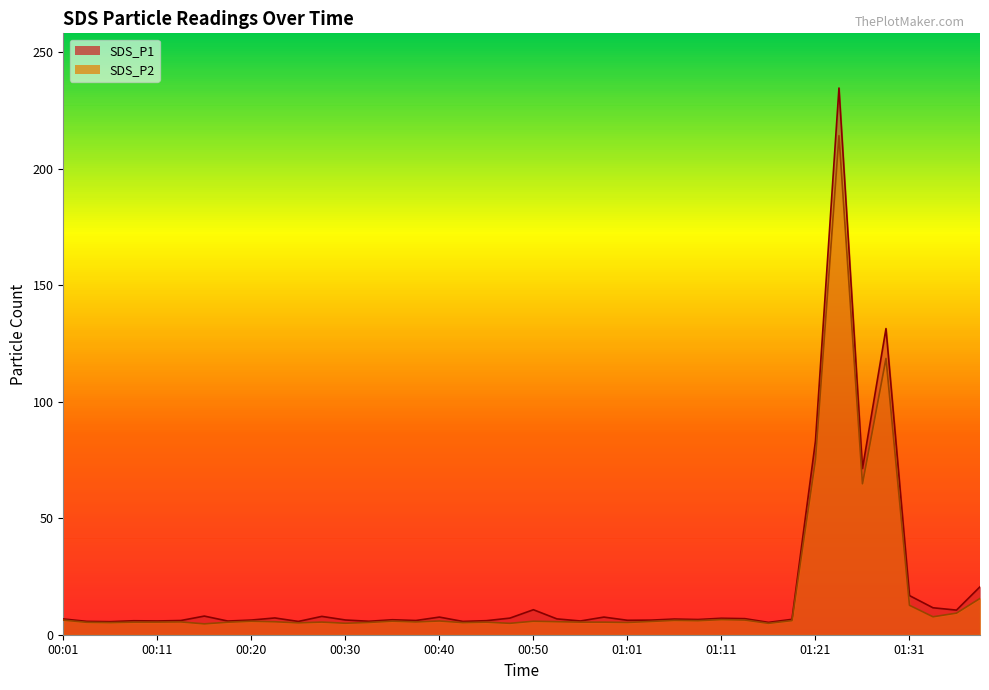

Reading left to right, list all the values displayed in this chart.

SDS_P1: 00:01=6.8	00:03=5.7	00:06=5.6	00:08=6.0	00:11=5.9	00:13=6.1	00:15=8.0	00:18=5.9	00:20=6.3	00:23=7.2	00:25=5.7	00:28=7.9	00:30=6.3	00:32=5.8	00:35=6.4	00:37=6.1	00:40=7.6	00:42=5.7	00:45=6.0	00:47=7.1	00:50=10.7	00:53=6.8	00:56=5.9	00:58=7.6	01:01=6.2	01:03=6.3	01:06=6.7	01:08=6.5	01:11=7.1	01:13=6.9	01:15=5.3	01:18=6.6	01:21=83.1	01:24=234.7	01:26=71.3	01:29=131.4	01:31=16.8	01:34=11.6	01:36=10.6	01:39=20.6
SDS_P2: 00:01=6.3	00:03=5.3	00:06=5.2	00:08=5.4	00:11=5.4	00:13=5.5	00:15=4.7	00:18=5.4	00:20=5.8	00:23=5.6	00:25=5.1	00:28=5.4	00:30=4.9	00:32=5.3	00:35=5.8	00:37=5.5	00:40=5.9	00:42=5.2	00:45=5.4	00:47=4.9	00:50=5.8	00:53=5.6	00:56=5.4	00:58=5.4	01:01=5.3	01:03=5.7	01:06=6.2	01:08=6.0	01:11=6.5	01:13=6.3	01:15=4.9	01:18=6.1	01:21=75.1	01:24=214.2	01:26=64.8	01:29=118.6	01:31=12.6	01:34=7.7	01:36=9.3	01:39=15.6